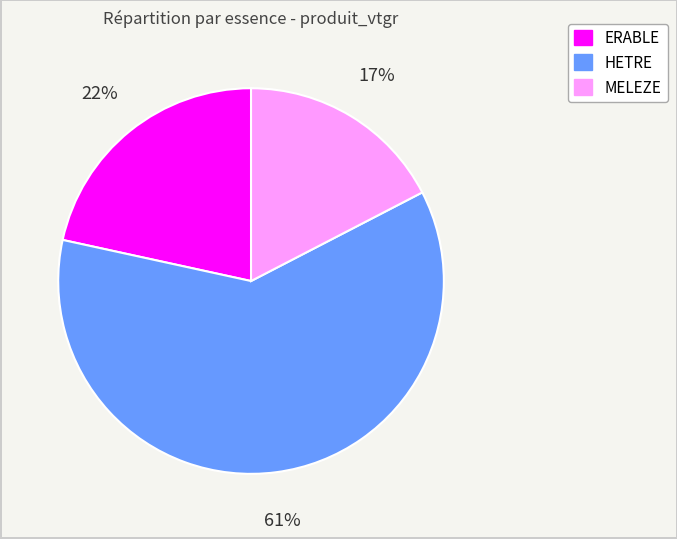

To the nearest percent, what percentage of the pie is MELEZE?

17%